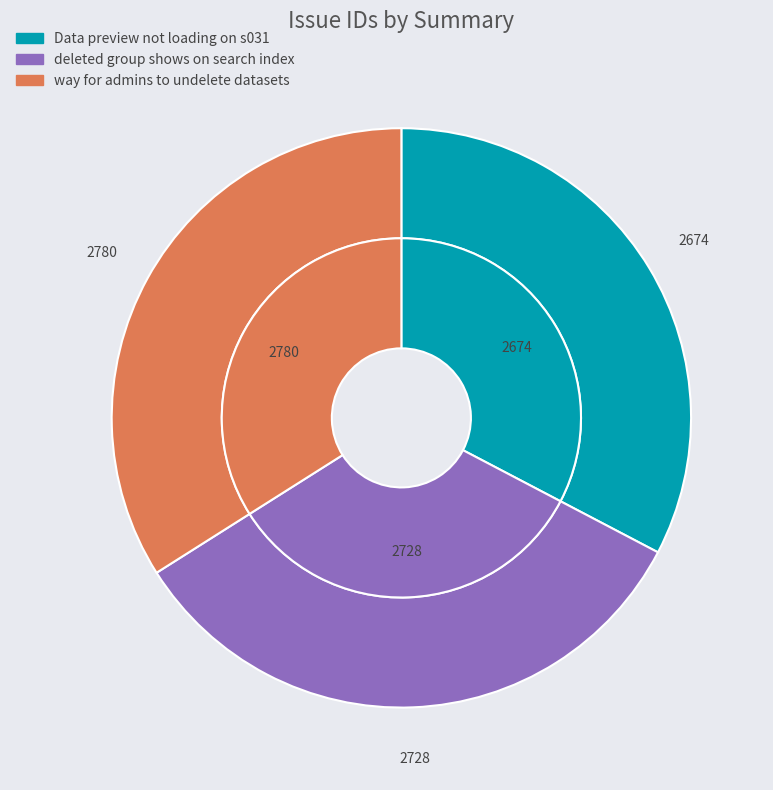

How many segments does this pie chart have?

3